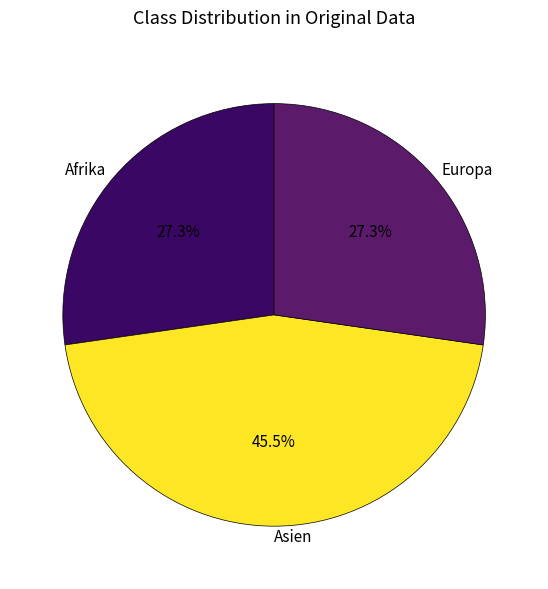

To the nearest percent, what percentage of the pie is Europa?

27%